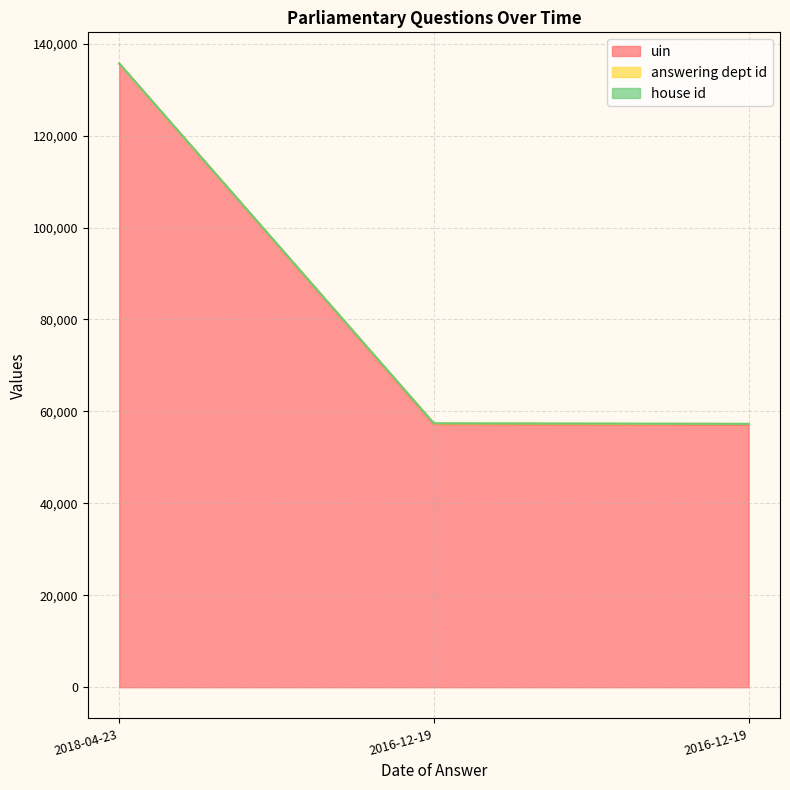

What is the difference between the maximum and minimum values in the uin series?

78562